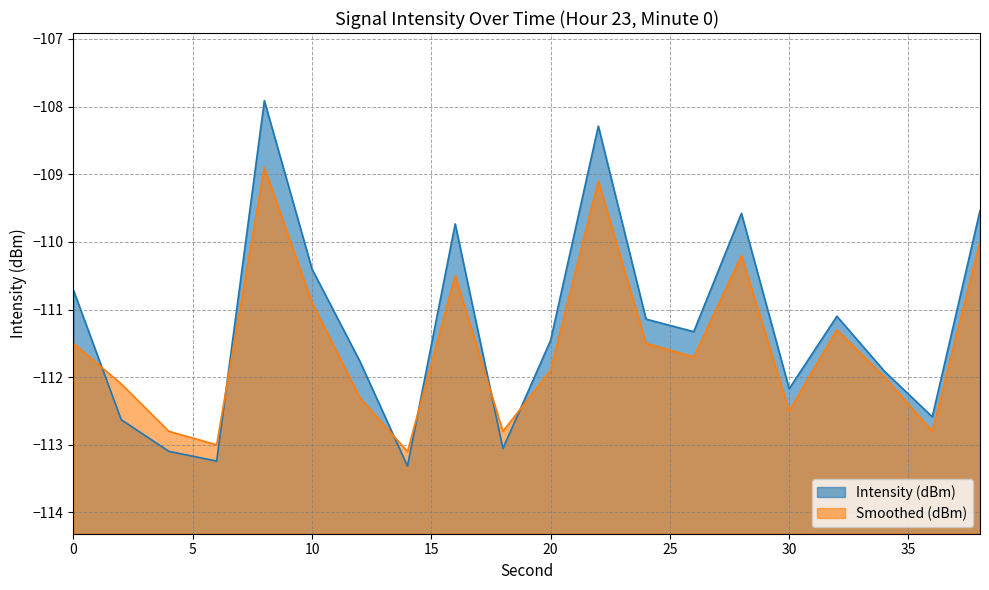

What is the spread (max minus min) of values at 30?

0.3